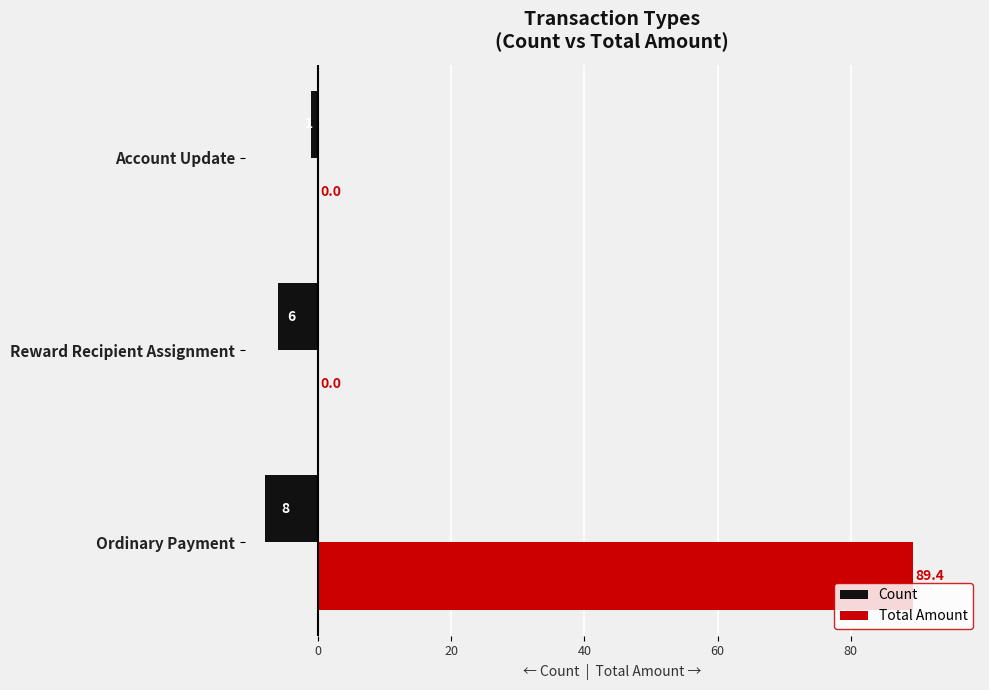

Which series has the largest total across all categories?

Total Amount